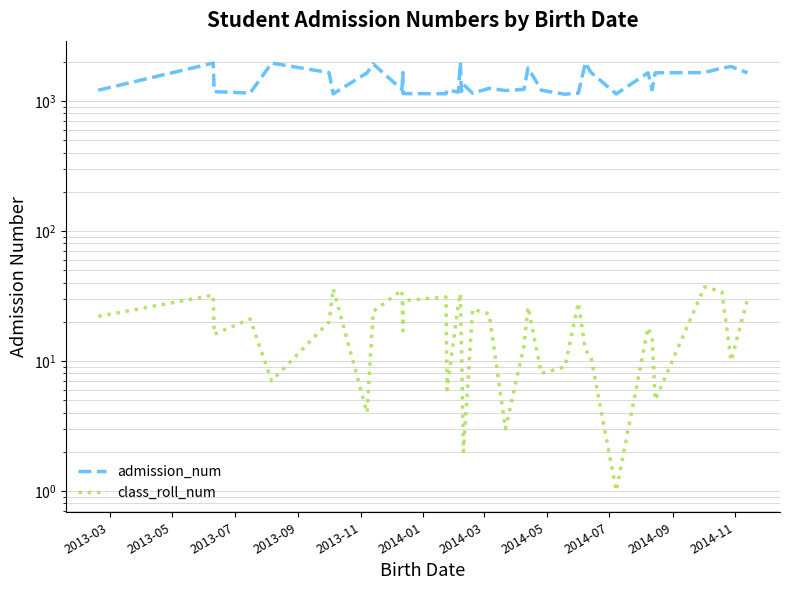

At which label does admission_num first exceed 1226?

2013-05